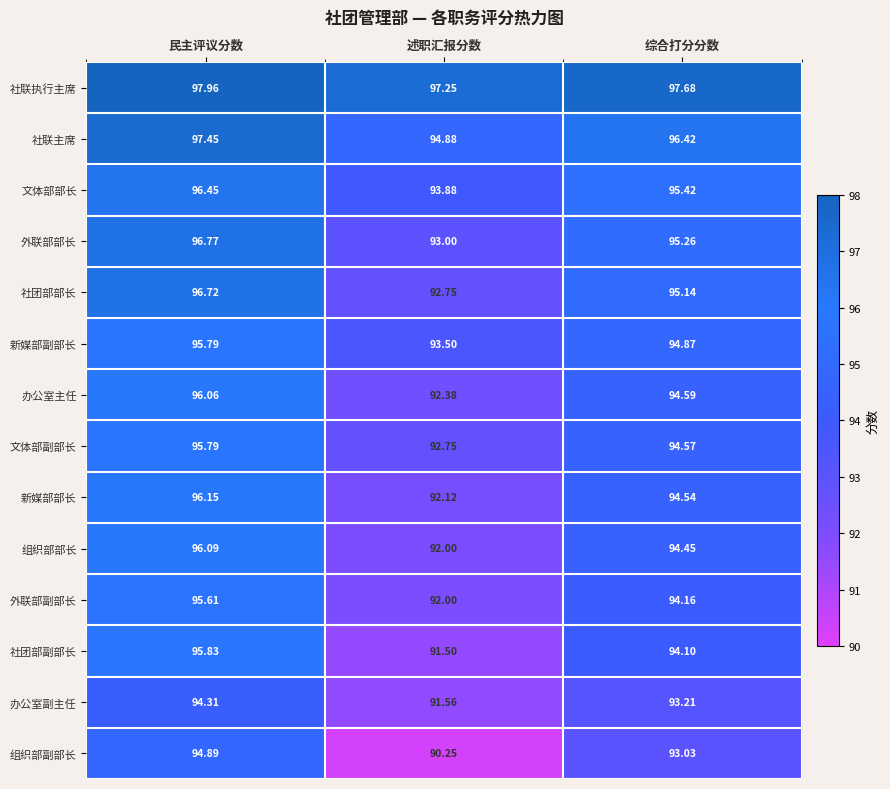

At which label is 组织部副部长 closest to 92?

综合打分分数